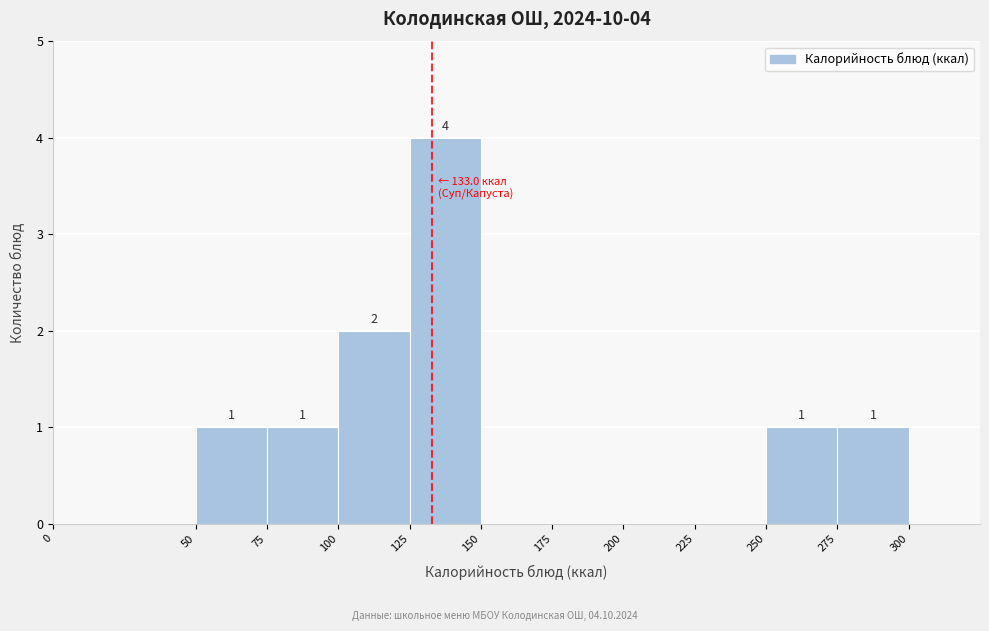

Which range on the x-axis has the tallest bar?

125 to 150